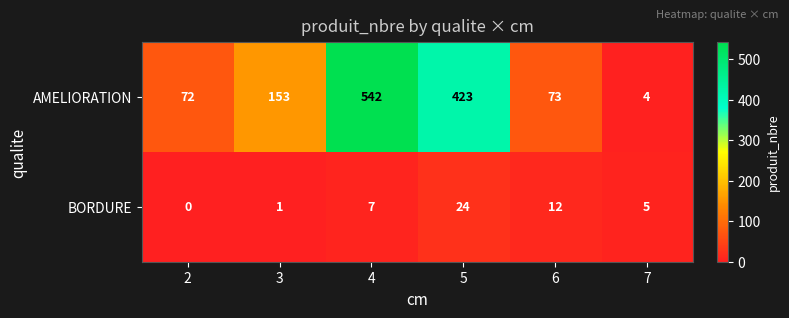

Which label corresponds to the largest value in the chart?

4